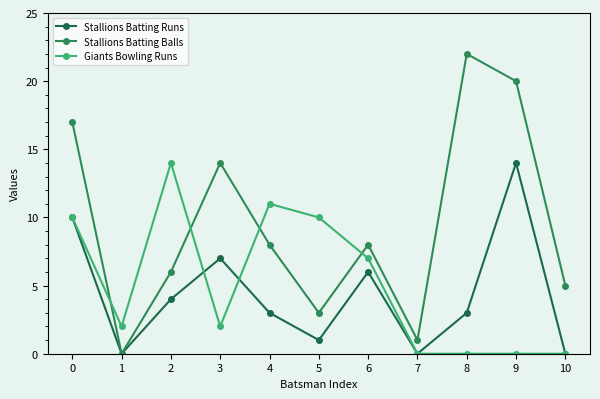

How many lines are shown in the chart?

3